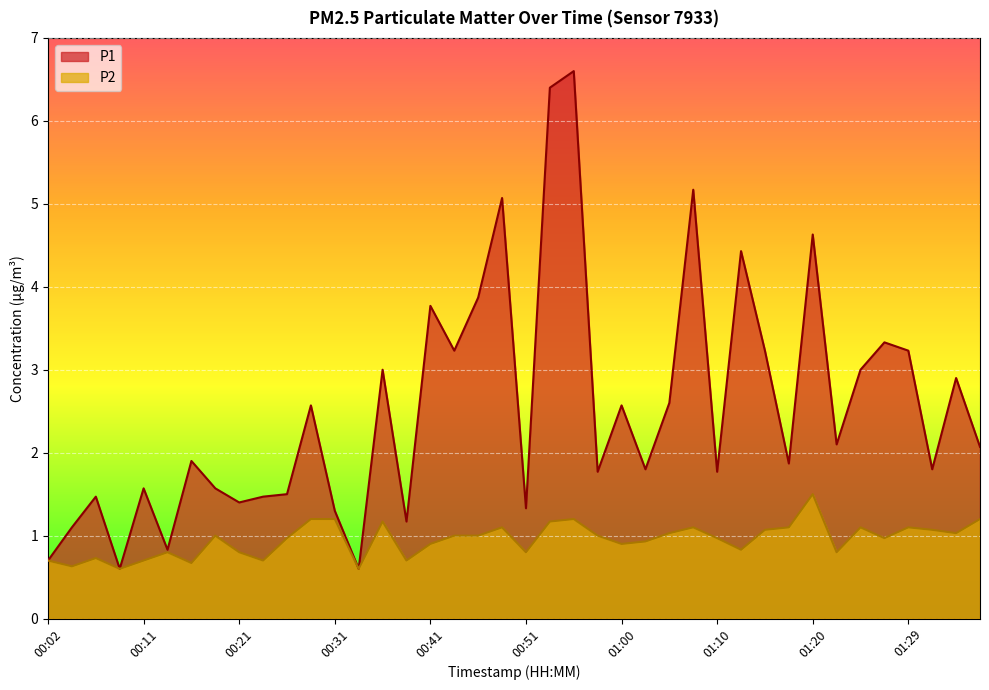

What is the value of the P2 point at the 18th from the left?

1.0